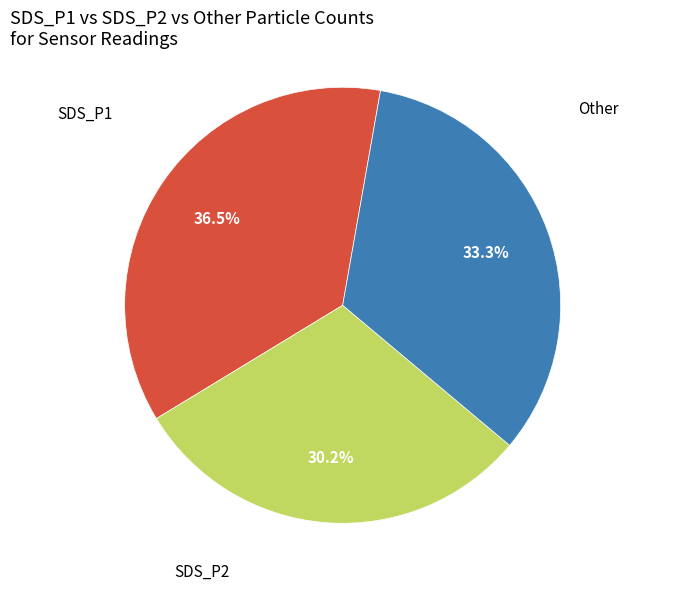

How many slices are in this pie chart?

3